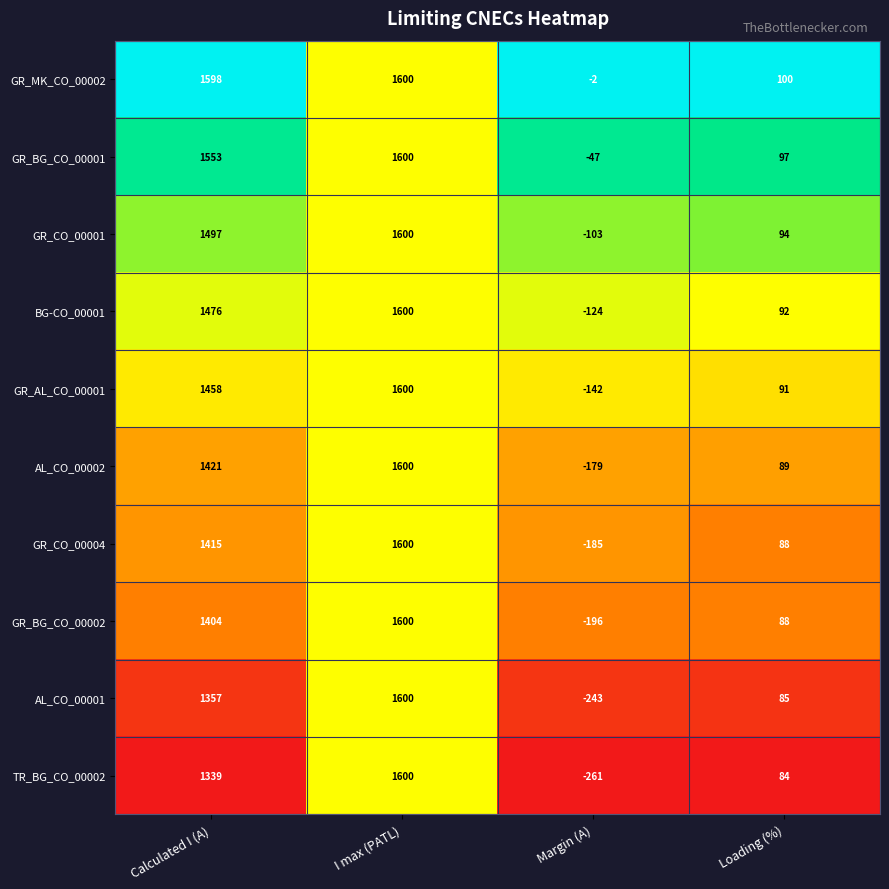

What is the difference between the highest and lowest values at Margin (A)?

259